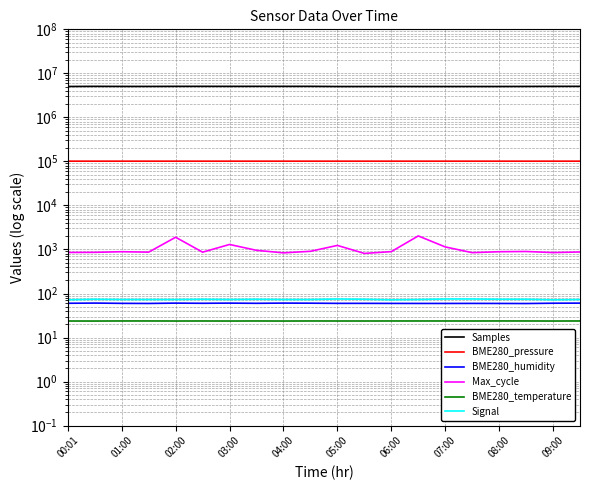

What is the difference between the BME280_pressure values at 17 and 15?

9.7